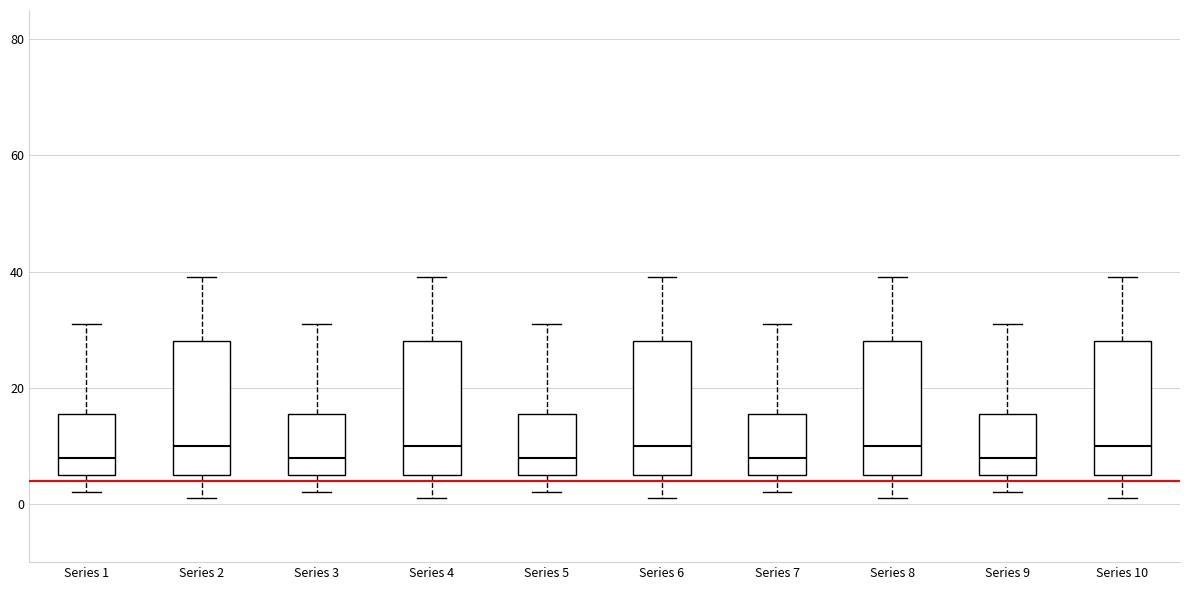

Where does the median line of the box for Series 9 sit on the y-axis? The values are not printed on the chart, so give them approximately, as read against the axis.

8